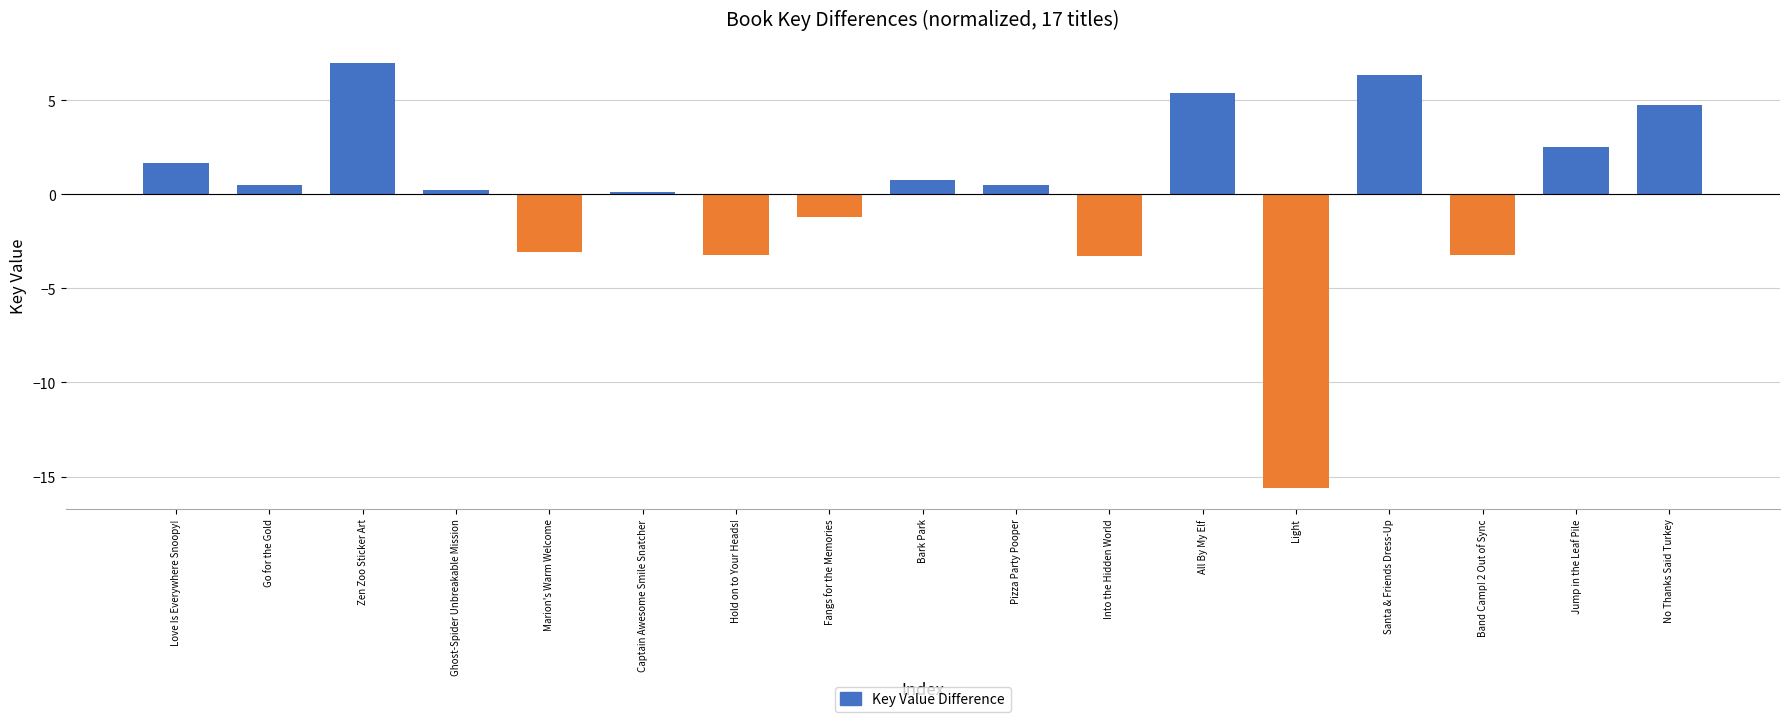

What is the smallest value displayed?

-15.6